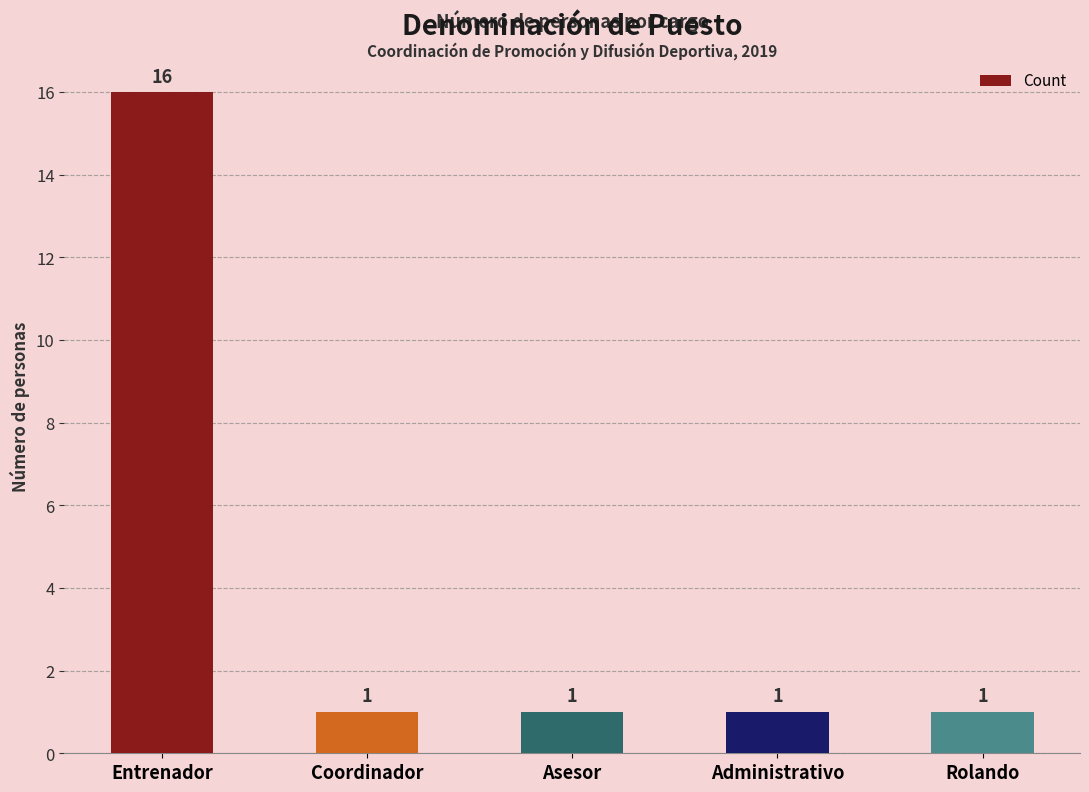

Reading left to right, transcribe all the data shown in this chart.

Entrenador=16	Coordinador=1	Asesor=1	Administrativo=1	Rolando=1